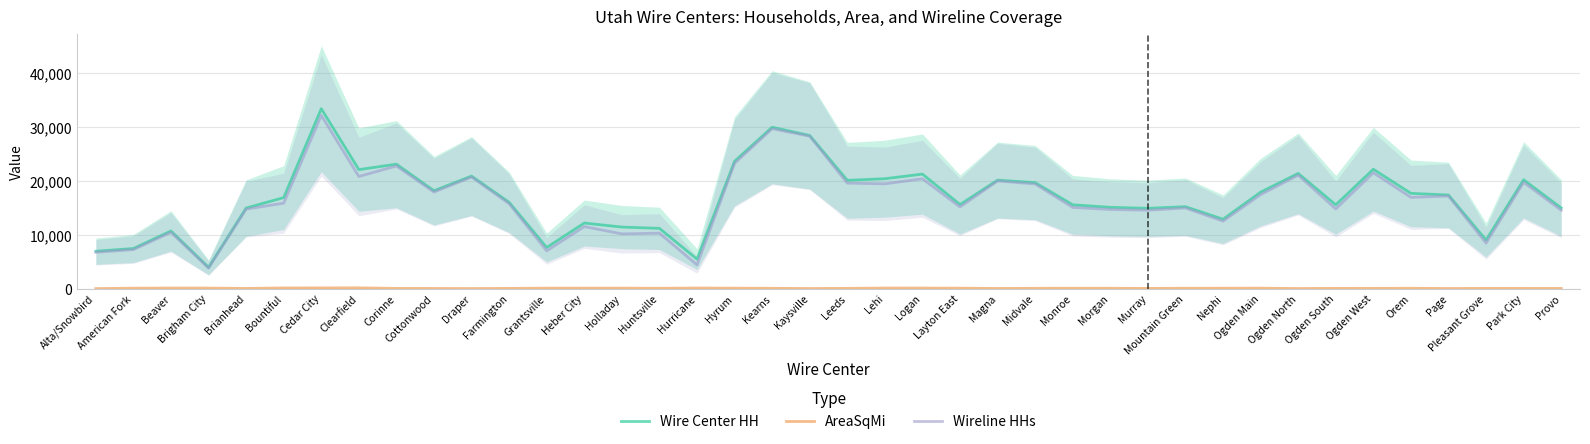

How many values in the Wire Center HH series exceed 16900?

20